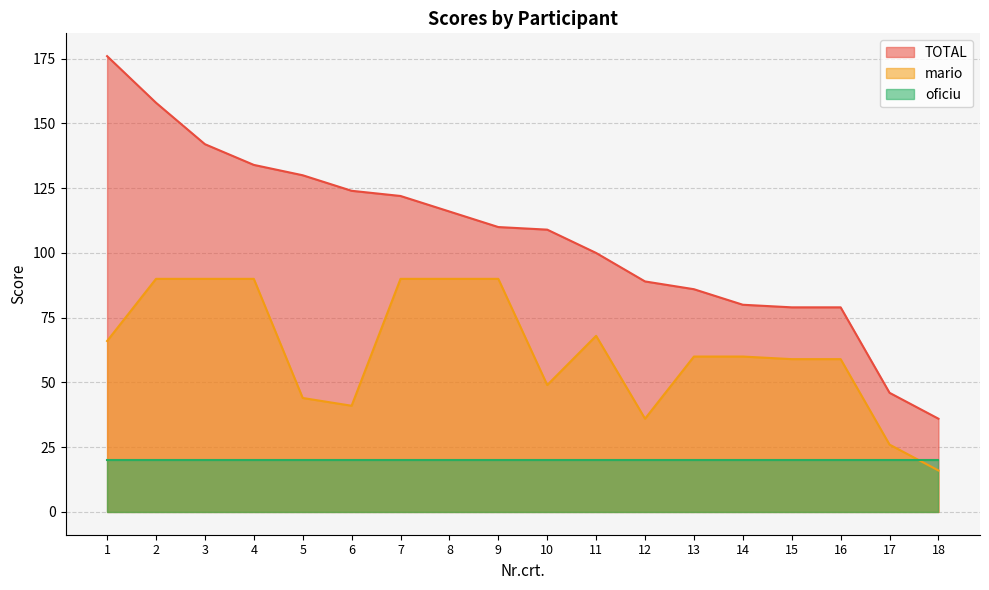

At which category does mario reach its first local valley?

6